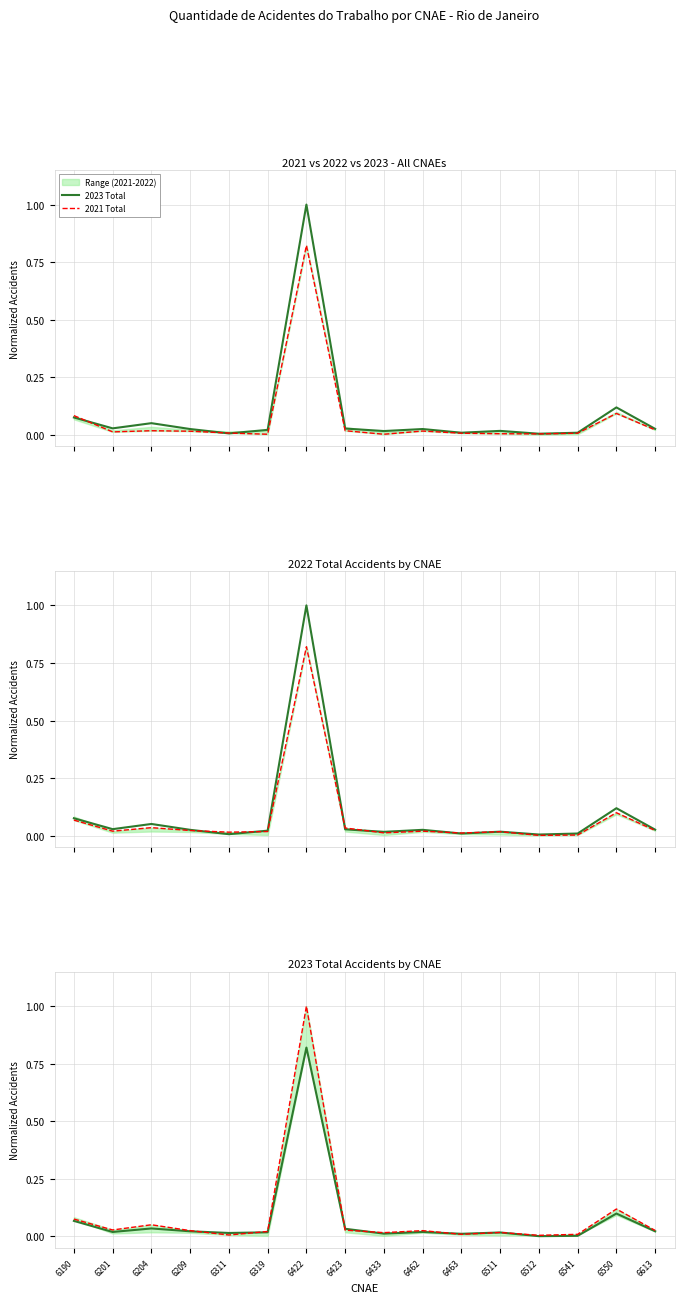

Which label corresponds to the largest value in the chart?

6422